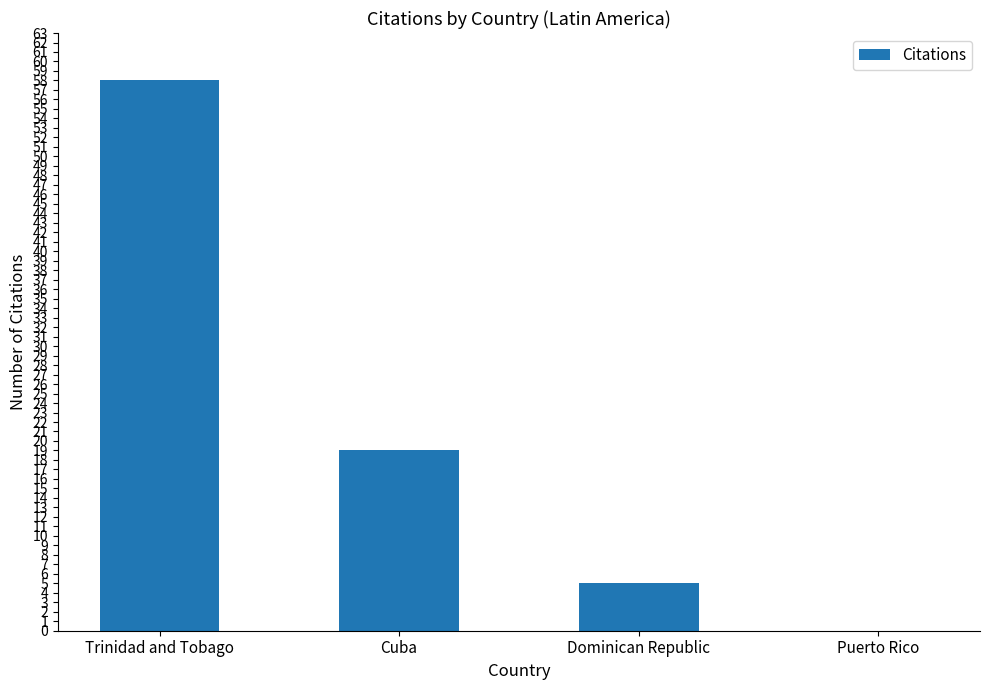

Reading left to right, what are all the values shown in this chart?

Trinidad and Tobago=58	Cuba=19	Dominican Republic=5	Puerto Rico=0